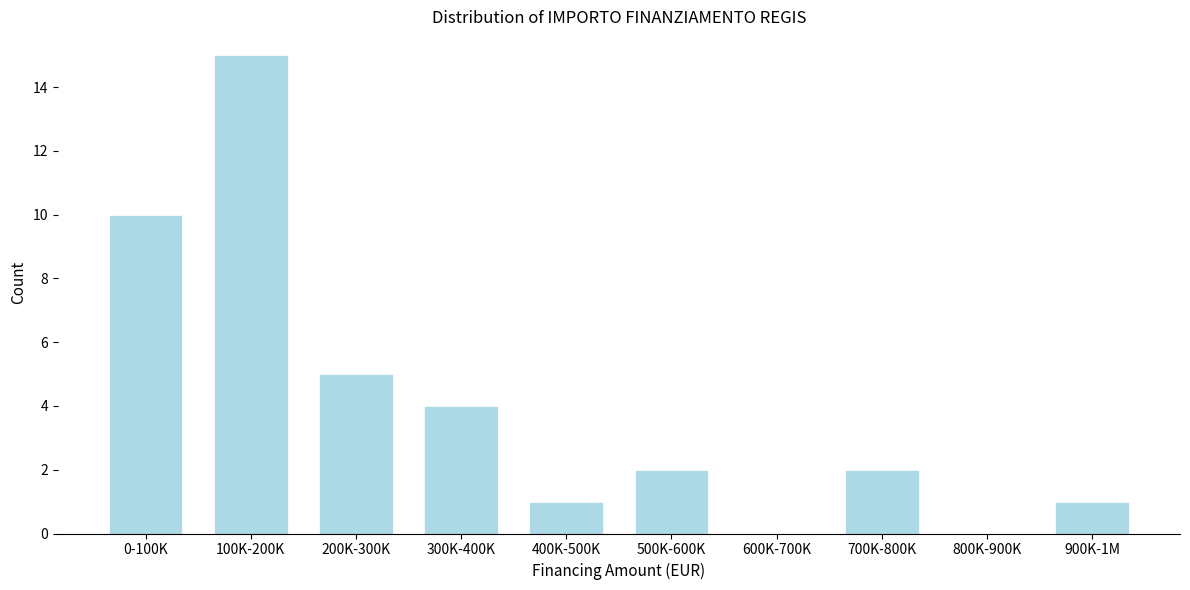

Reading left to right, list all the values displayed in this chart.

0-100K=10	100K-200K=15	200K-300K=5	300K-400K=4	400K-500K=1	500K-600K=2	600K-700K=0	700K-800K=2	800K-900K=0	900K-1M=1